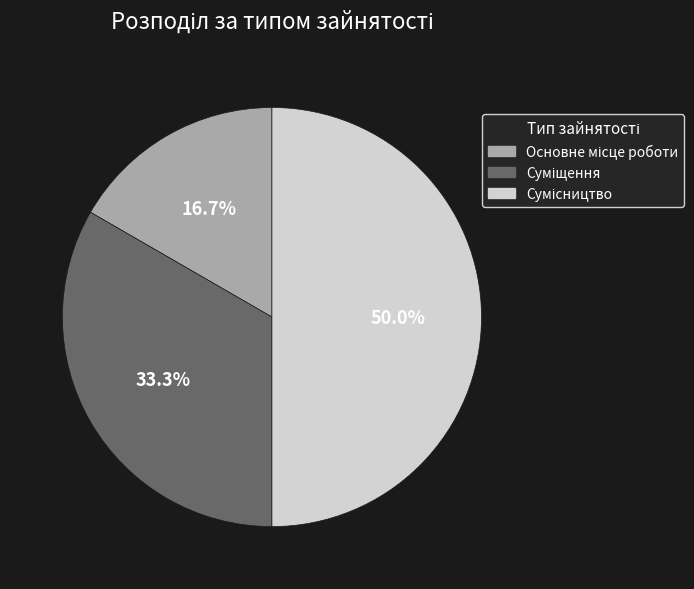

How many segments does this pie chart have?

3